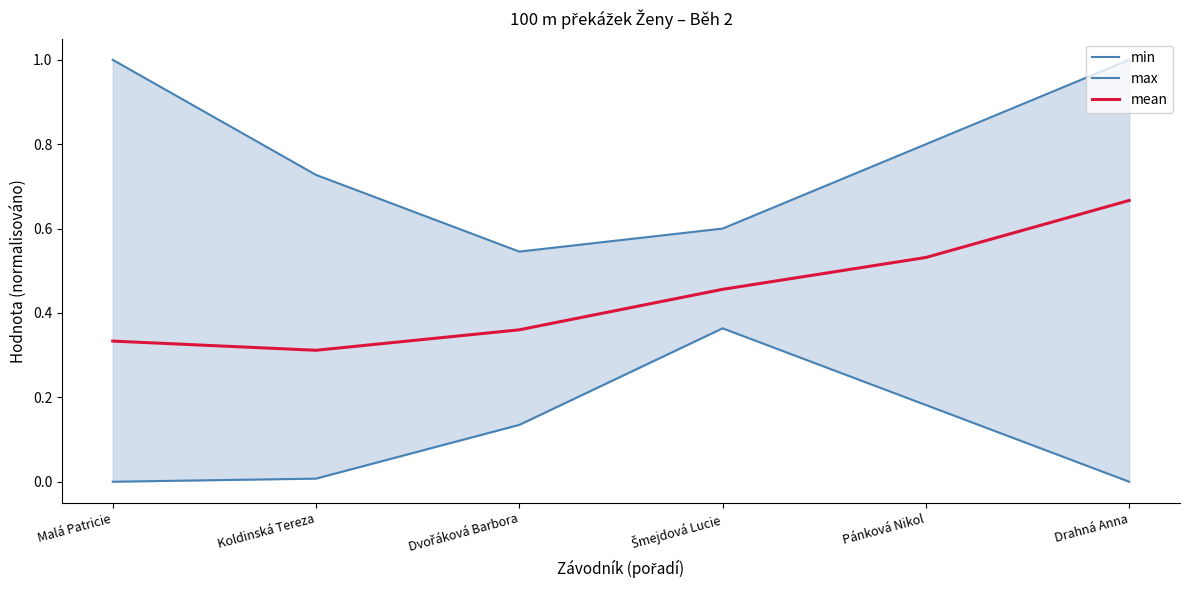

What is the total value across all series at Šmejdová Lucie?

1.4